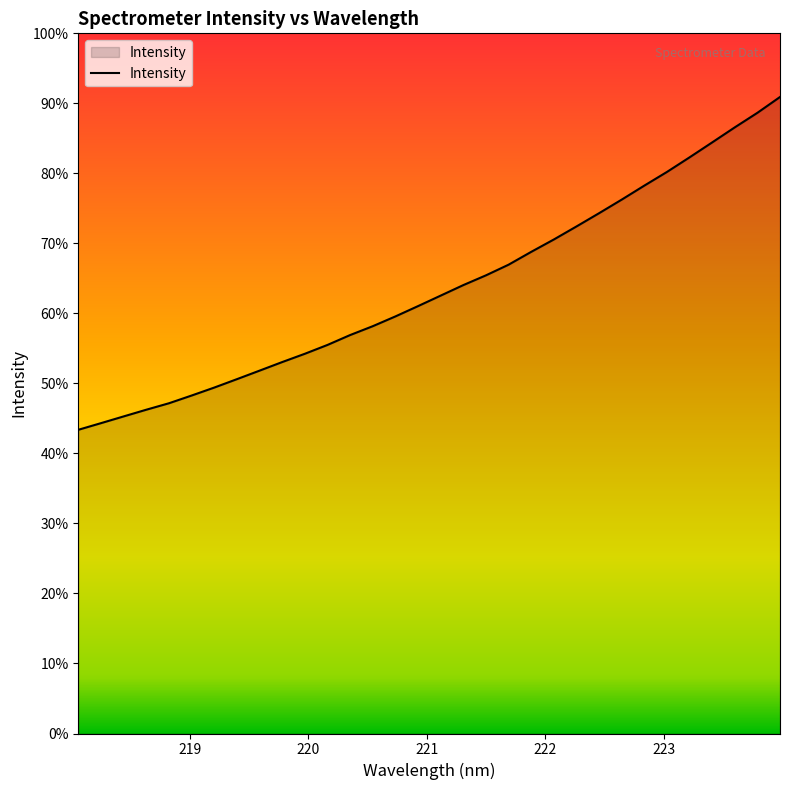

Does the chart display data point markers on the line(s)?

No